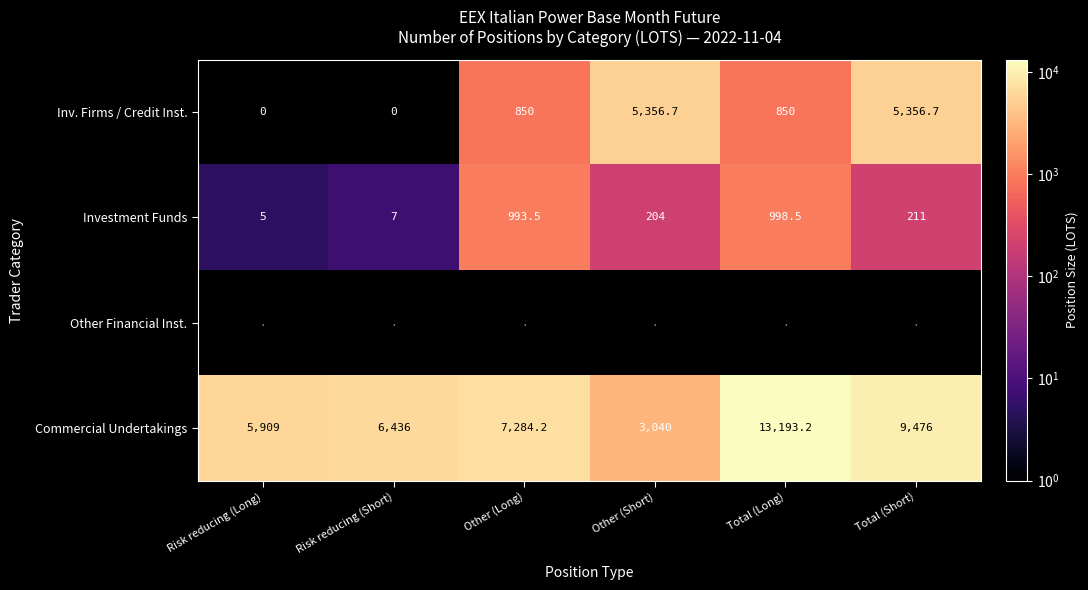

What is the average value of the Investment Funds series?

403.2